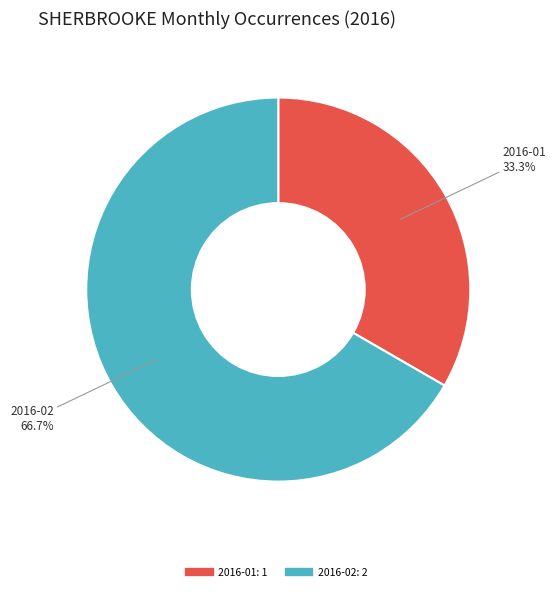

Is there a majority slice in this chart?

Yes